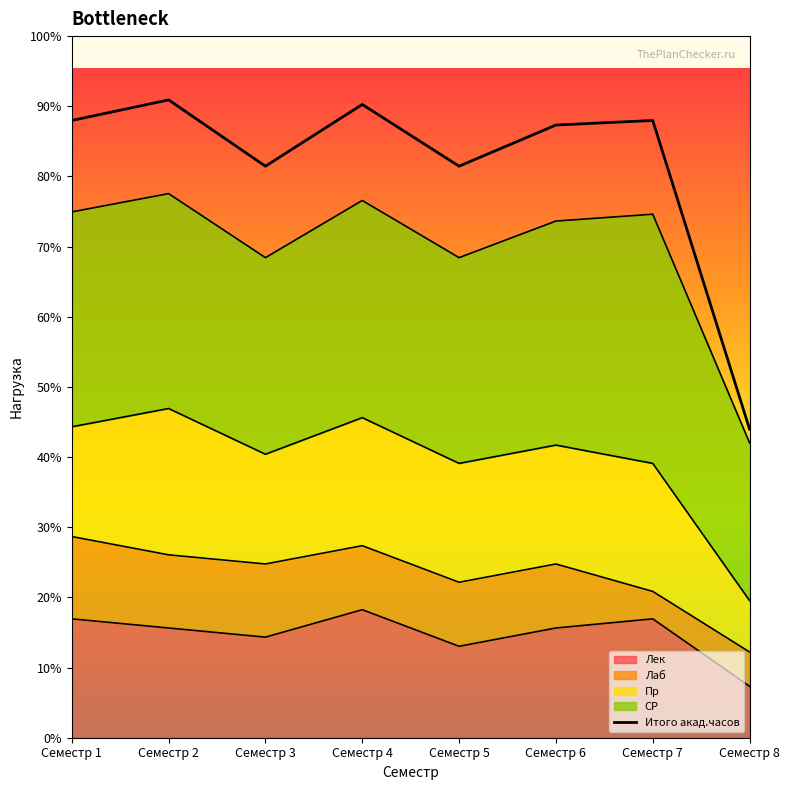

Reading left to right, list all the values displayed in this chart.

1080	1116	1000	1108	1000	1072	1080	540